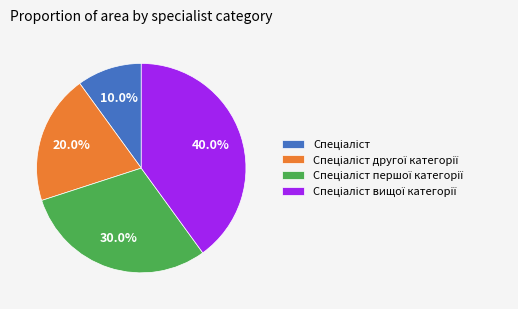

Is there a majority slice in this chart?

No